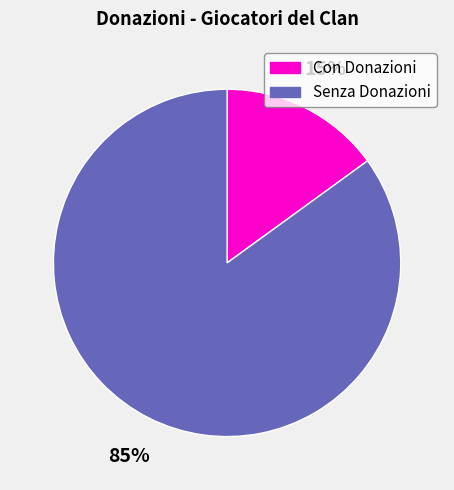

How many segments does this pie chart have?

2